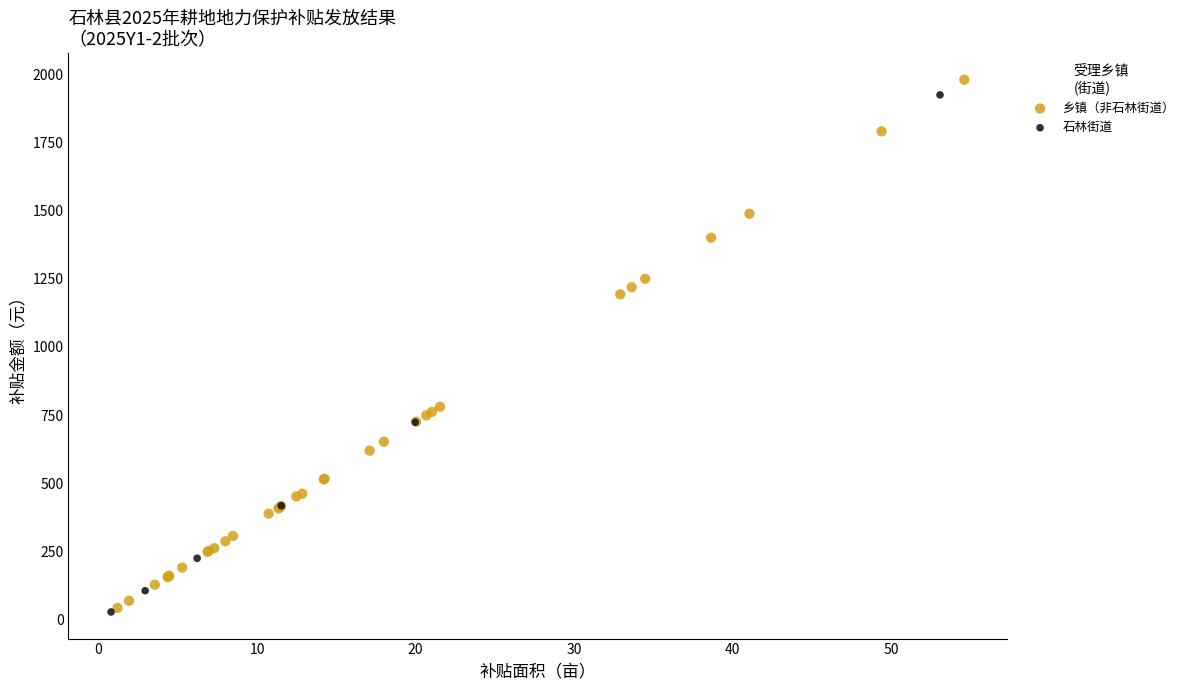

What are all the series names shown in the legend?

乡镇（非石林街道）, 石林街道